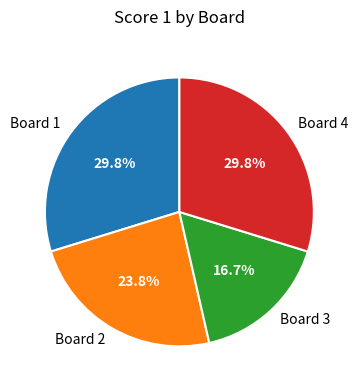

The Board 4 slice represents 30% of the pie. True or false?

True